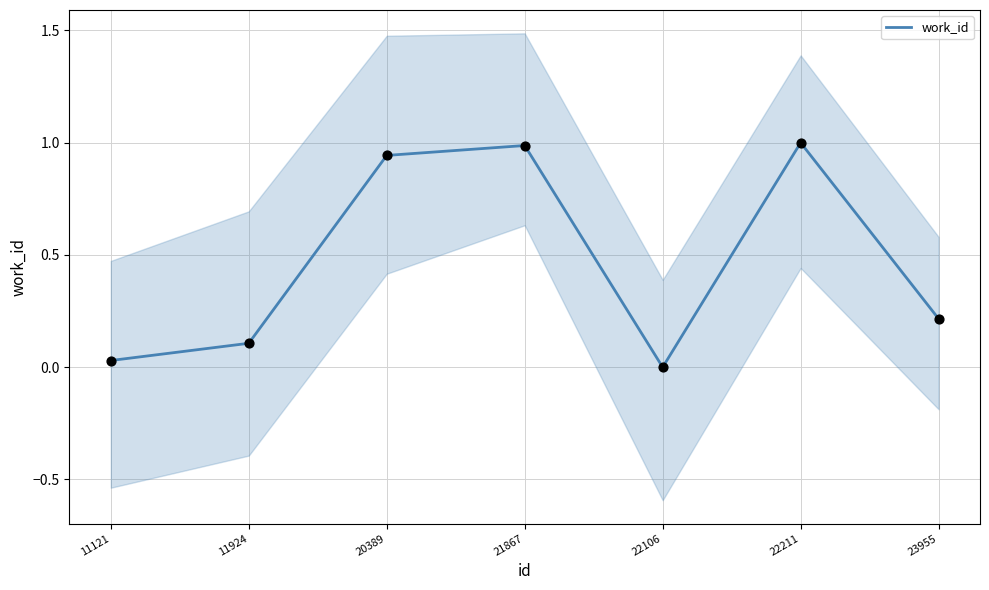

Between 22106 and 23955, which is larger?

23955